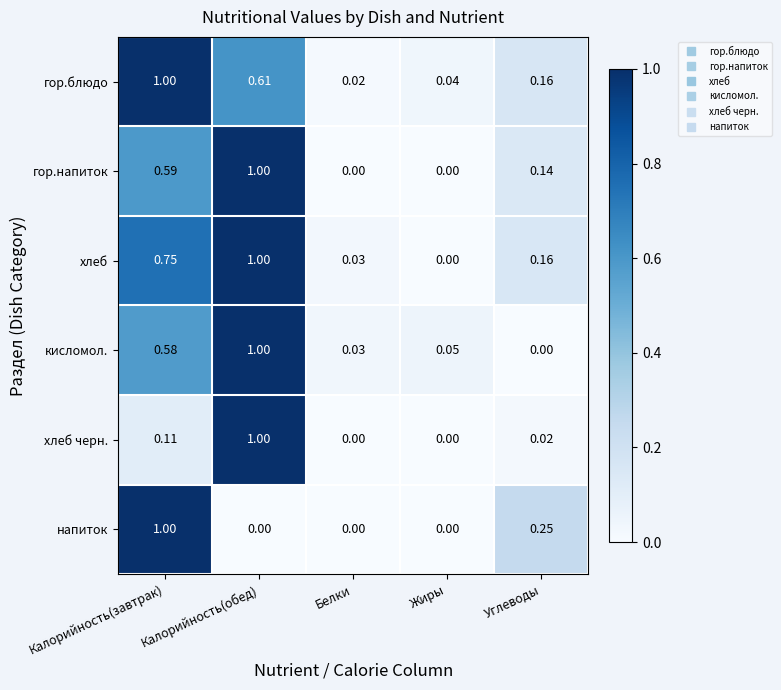

Rank the categories by кисломол. value from lowest to highest.

Углеводы, Белки, Жиры, Калорийность(завтрак), Калорийность(обед)